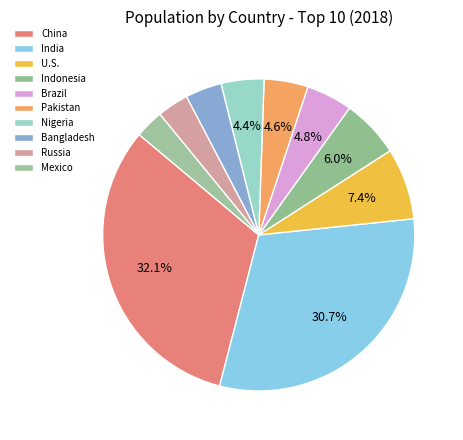

Count the number of slices in the pie.

10